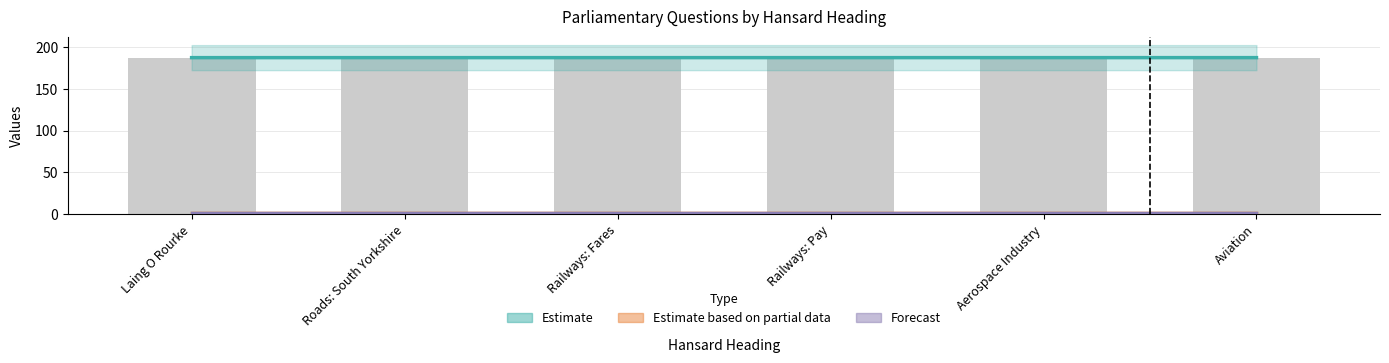

Reading left to right, transcribe all the data shown in this chart.

Estimate: 187.4	187.4	187.4	187.4	187.4	187.4
Estimate based on partial data: 2.0	2.0	2.0	2.0	2.0	2.0
Forecast: 1.0	1.0	1.0	1.0	1.0	1.0